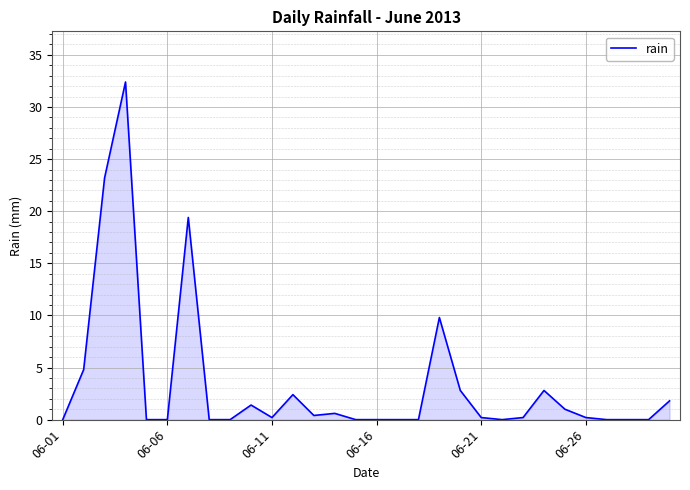

Reading right to left, what are all the values shown in this chart?

1.8	0.0	0.0	0.0	0.2	1.0	2.8	0.2	0.0	0.2	2.8	9.8	0.0	0.0	0.0	0.0	0.6	0.4	2.4	0.2	1.4	0.0	0.0	19.4	0.0	0.0	32.4	23.2	4.8	0.0